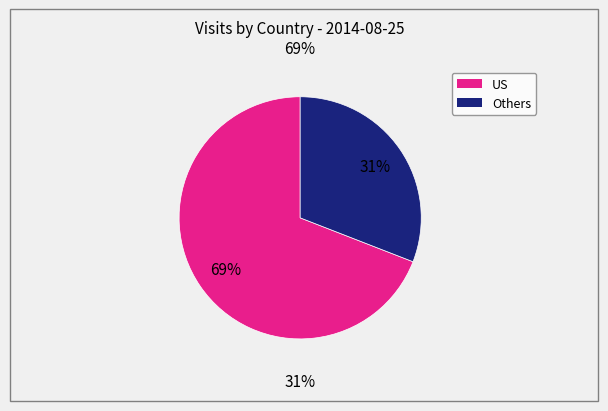

Does US account for over 50% of the chart?

Yes